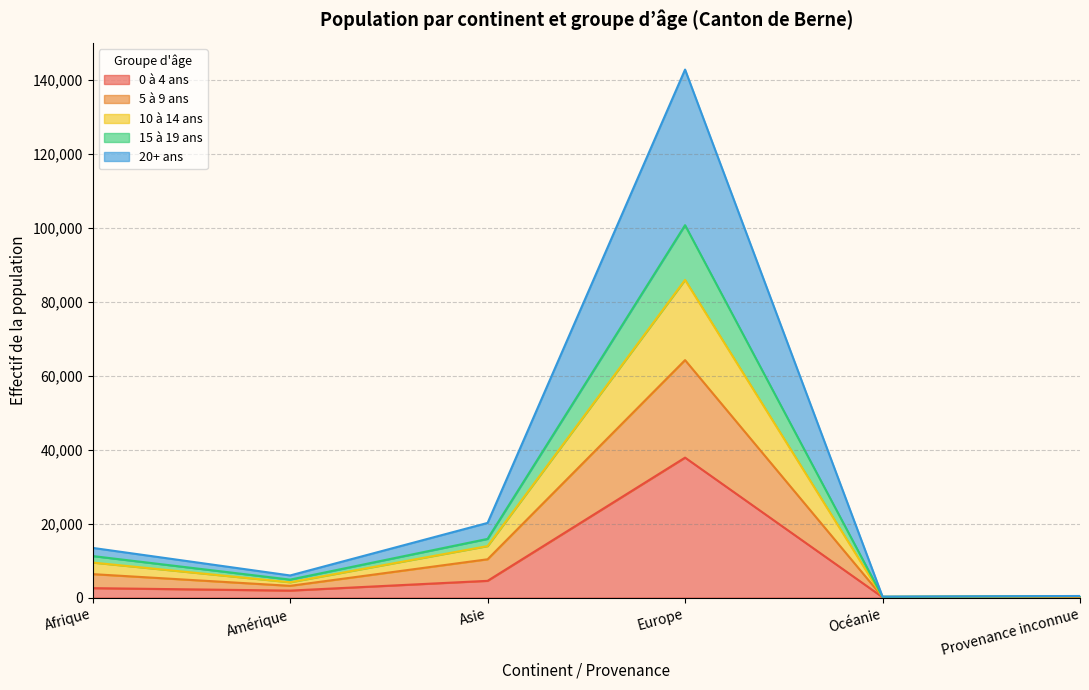

What is the difference between the highest and lowest values at Europe?

104910